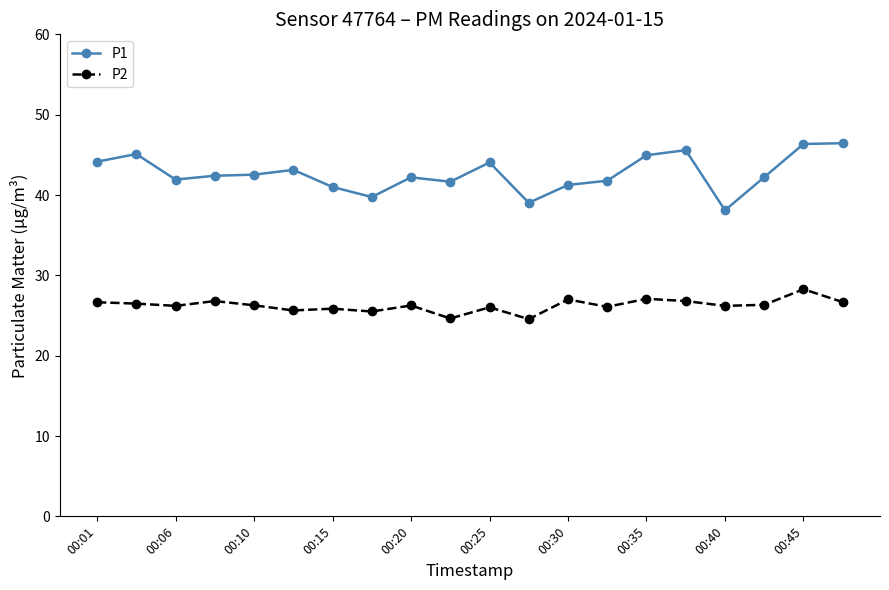

How many lines are shown in the chart?

2